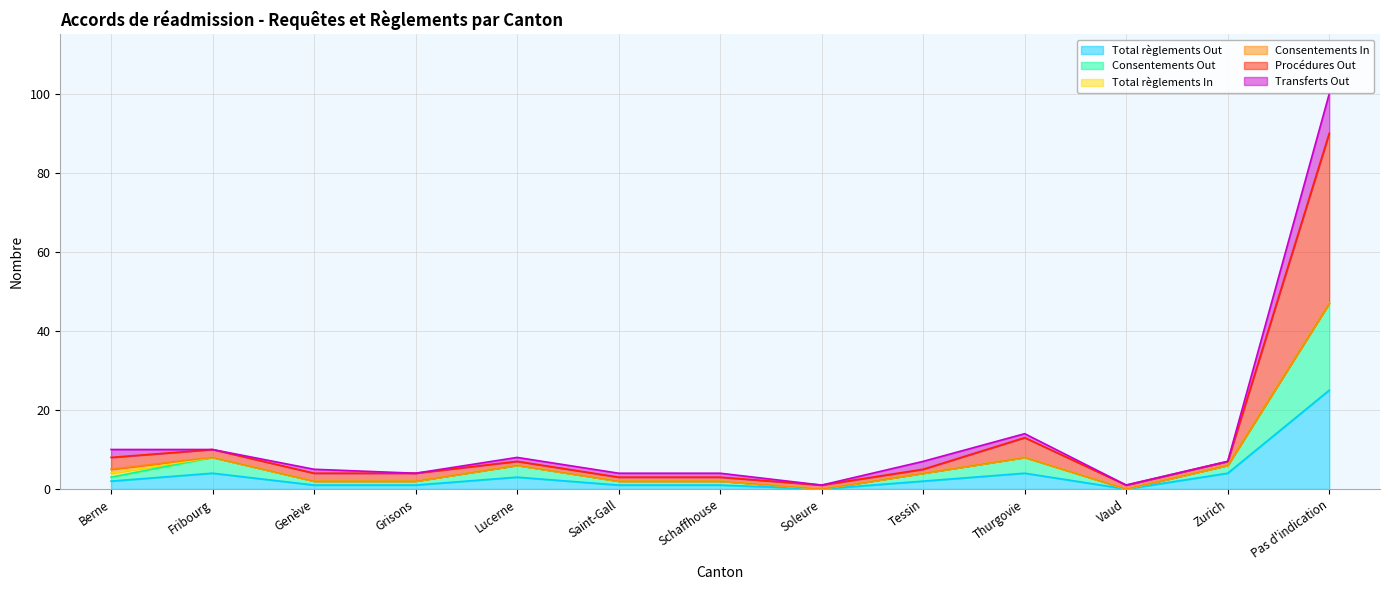

True or false: Procédures Out has a value of 1 at Vaud.

True